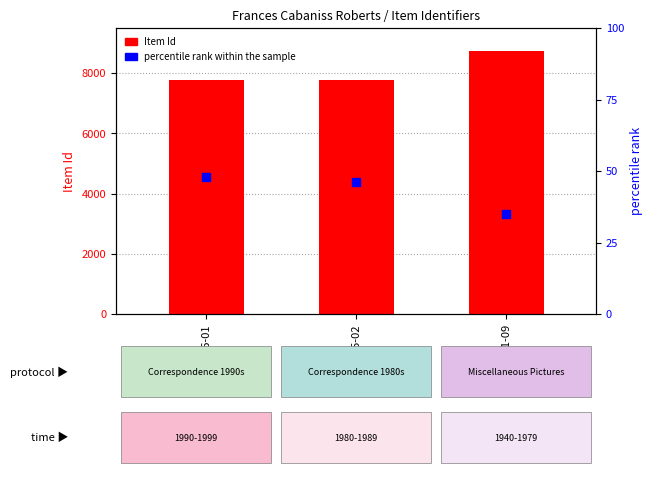

What is the total value across all series at r05a01-09?

8757